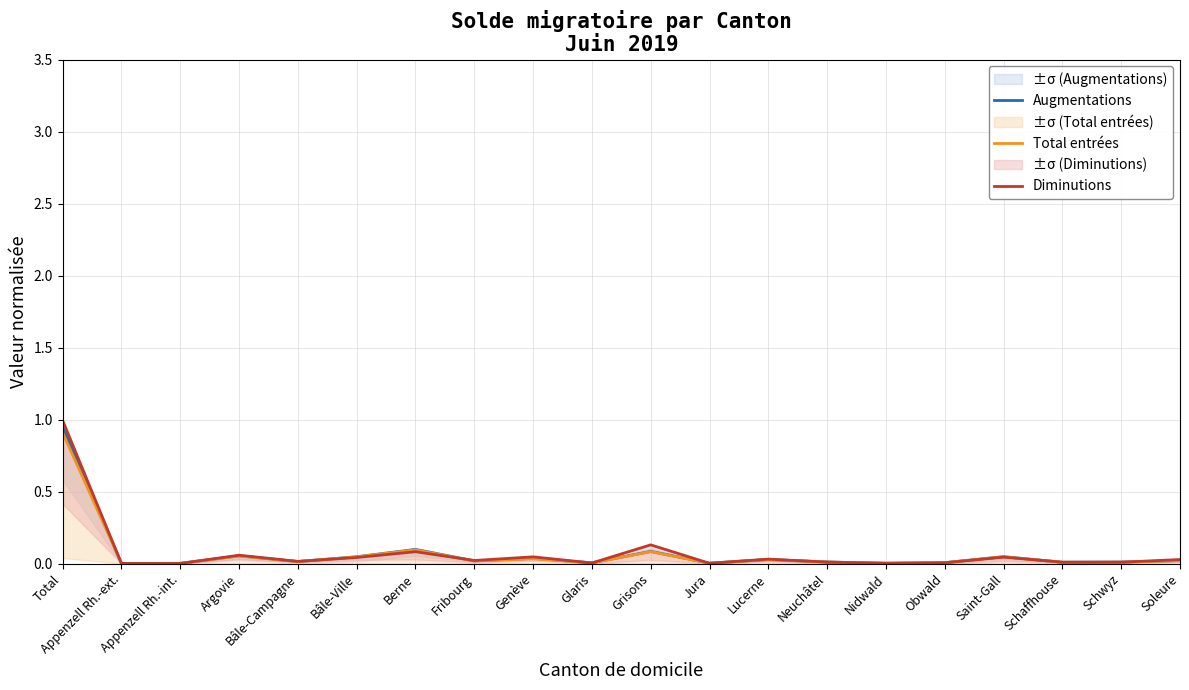

Reading left to right, list all the values displayed in this chart.

Augmentations: Total=0.9	Appenzell Rh.-ext.=0.0	Appenzell Rh.-int.=0.0	Argovie=0.1	Bâle-Campagne=0.0	Bâle-Ville=0.0	Berne=0.1	Fribourg=0.0	Genève=0.0	Glaris=0.0	Grisons=0.1	Jura=0.0	Lucerne=0.0	Neuchâtel=0.0	Nidwald=0.0	Obwald=0.0	Saint-Gall=0.0	Schaffhouse=0.0	Schwyz=0.0	Soleure=0.0
Total entrées: Total=0.9	Appenzell Rh.-ext.=0.0	Appenzell Rh.-int.=0.0	Argovie=0.1	Bâle-Campagne=0.0	Bâle-Ville=0.0	Berne=0.1	Fribourg=0.0	Genève=0.0	Glaris=0.0	Grisons=0.1	Jura=0.0	Lucerne=0.0	Neuchâtel=0.0	Nidwald=0.0	Obwald=0.0	Saint-Gall=0.0	Schaffhouse=0.0	Schwyz=0.0	Soleure=0.0
Diminutions: Total=1.0	Appenzell Rh.-ext.=0.0	Appenzell Rh.-int.=0.0	Argovie=0.1	Bâle-Campagne=0.0	Bâle-Ville=0.0	Berne=0.1	Fribourg=0.0	Genève=0.0	Glaris=0.0	Grisons=0.1	Jura=0.0	Lucerne=0.0	Neuchâtel=0.0	Nidwald=0.0	Obwald=0.0	Saint-Gall=0.0	Schaffhouse=0.0	Schwyz=0.0	Soleure=0.0